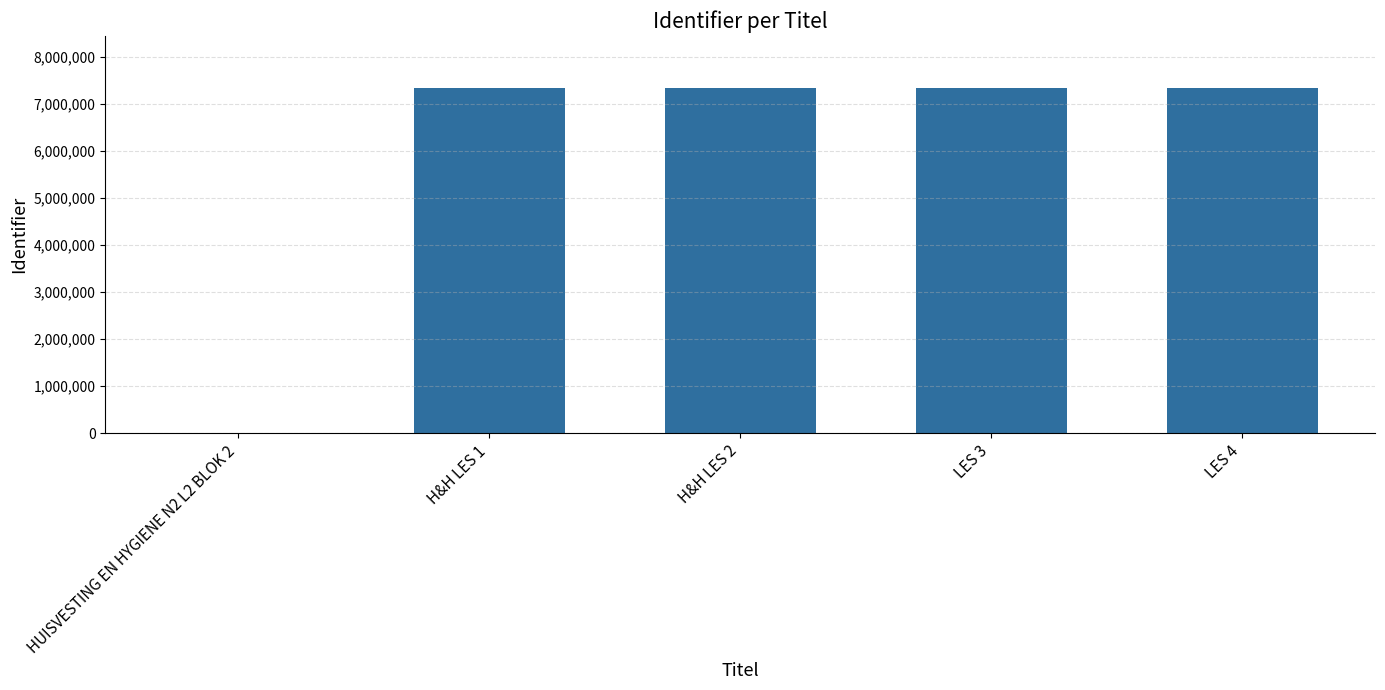

What is the change in value from HUISVESTING EN HYGIENE N2 L2 BLOK 2 to H&H LES 1?

+7344051